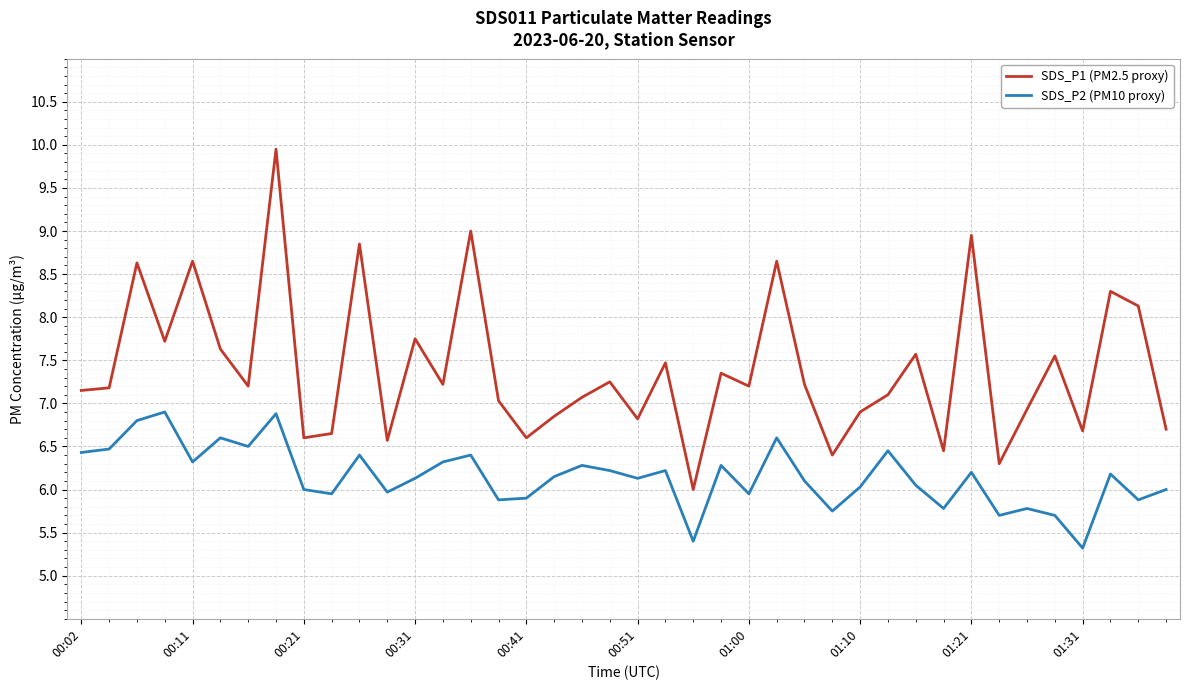

Does the chart have visible grid lines?

Yes